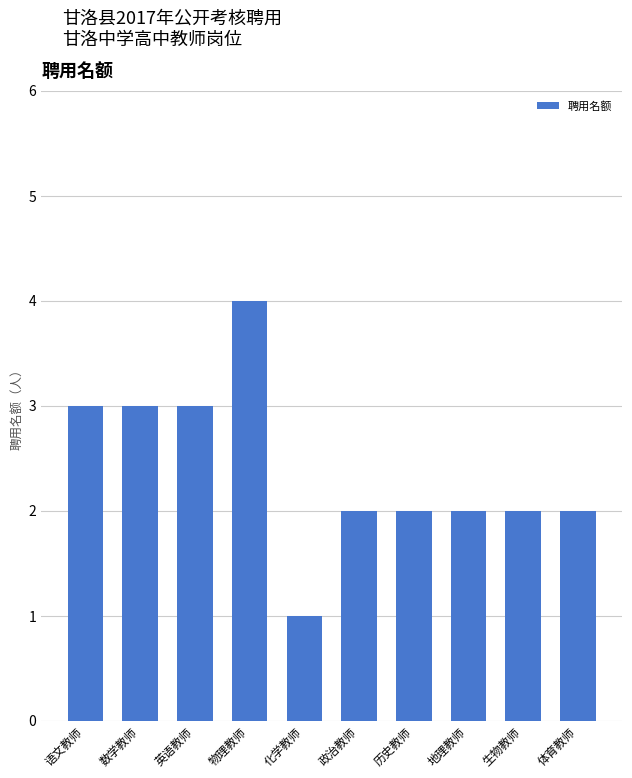

The value at 英语教师 is 5. True or false?

False